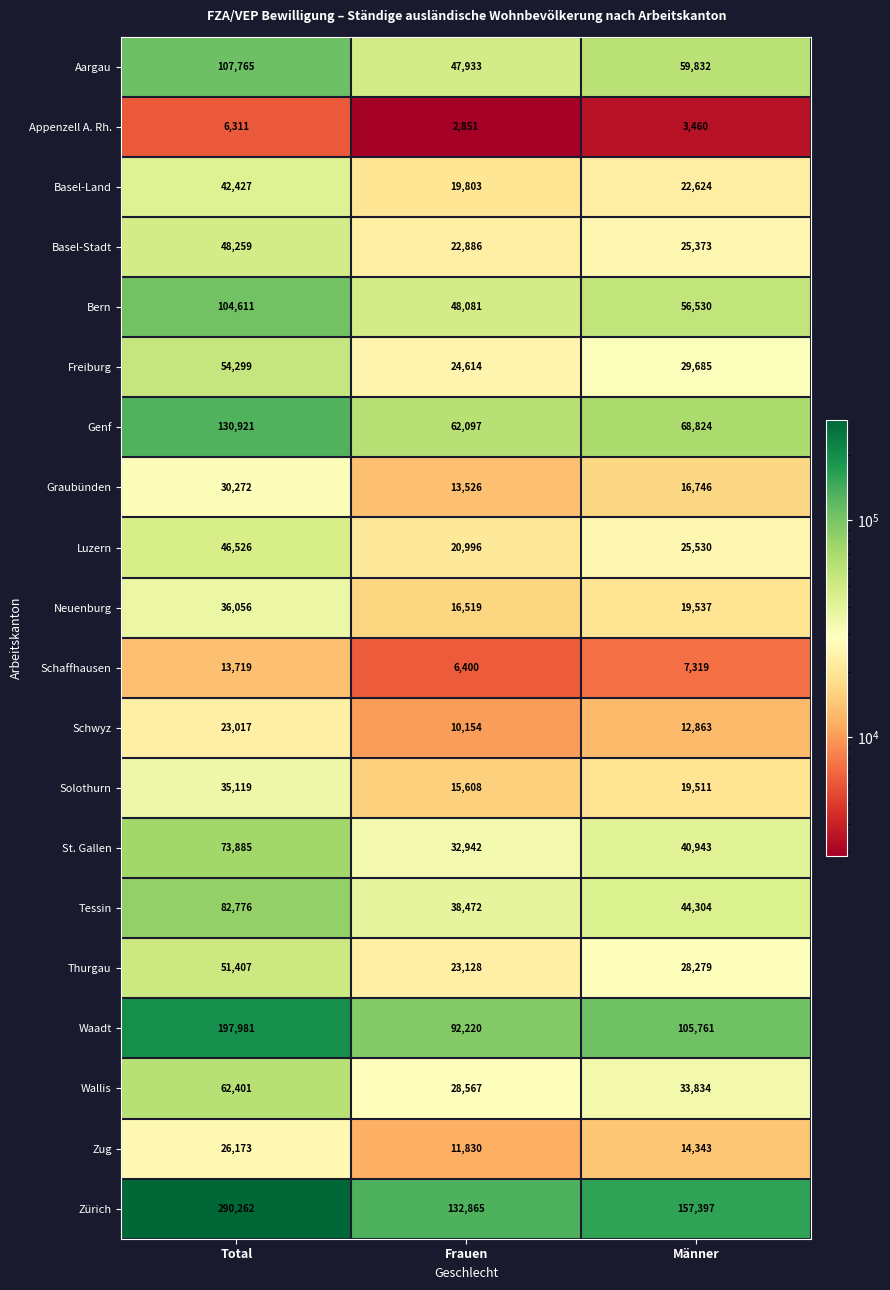

Count the Aargau values in the range 47933 to 107765.

3